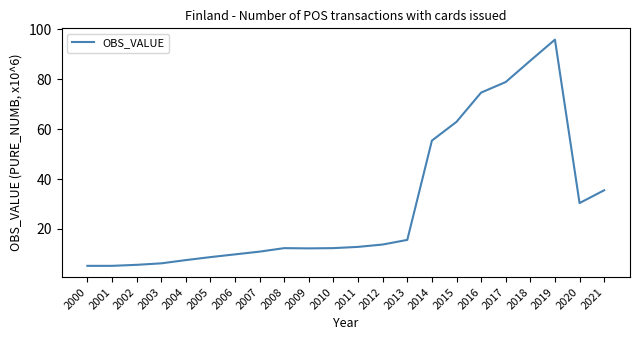

What is the smallest value displayed?

5.2